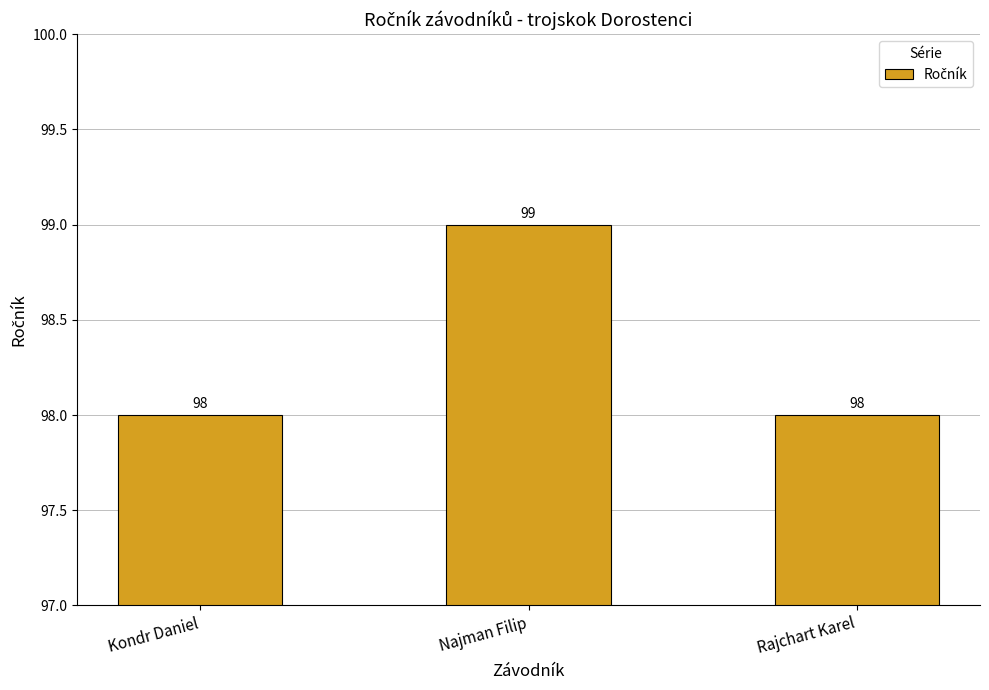

How many bars are there in total?

3